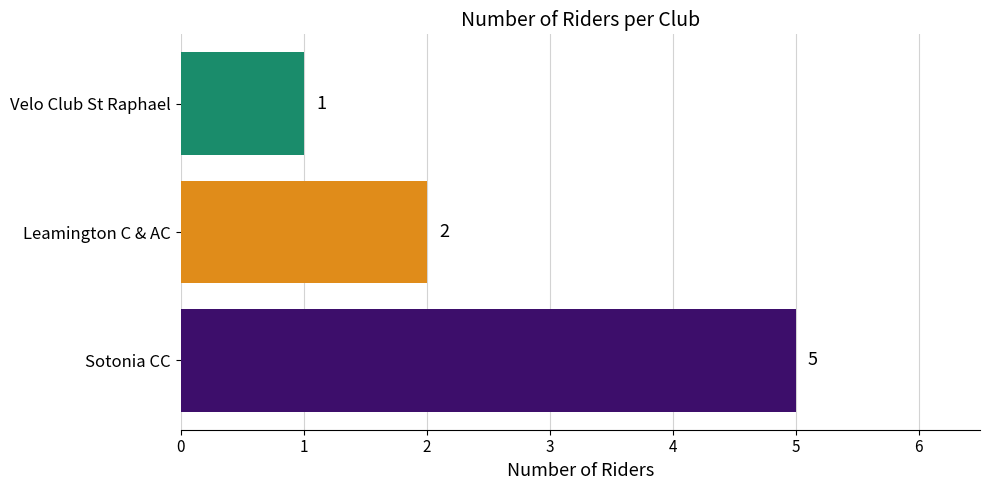

What is the average value?

3